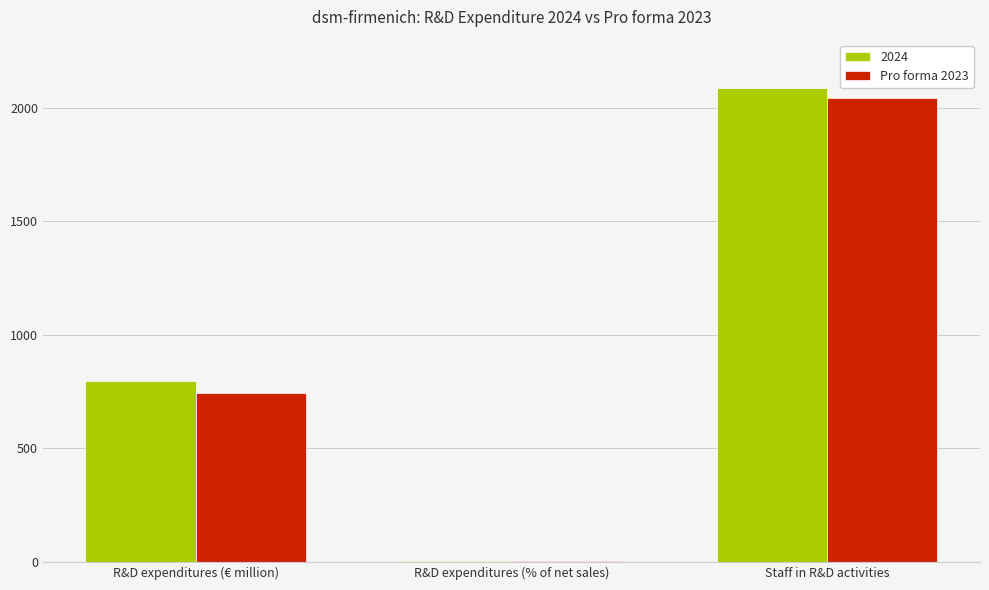

Which category has the highest value in the 2024 series?

Staff in R&D activities